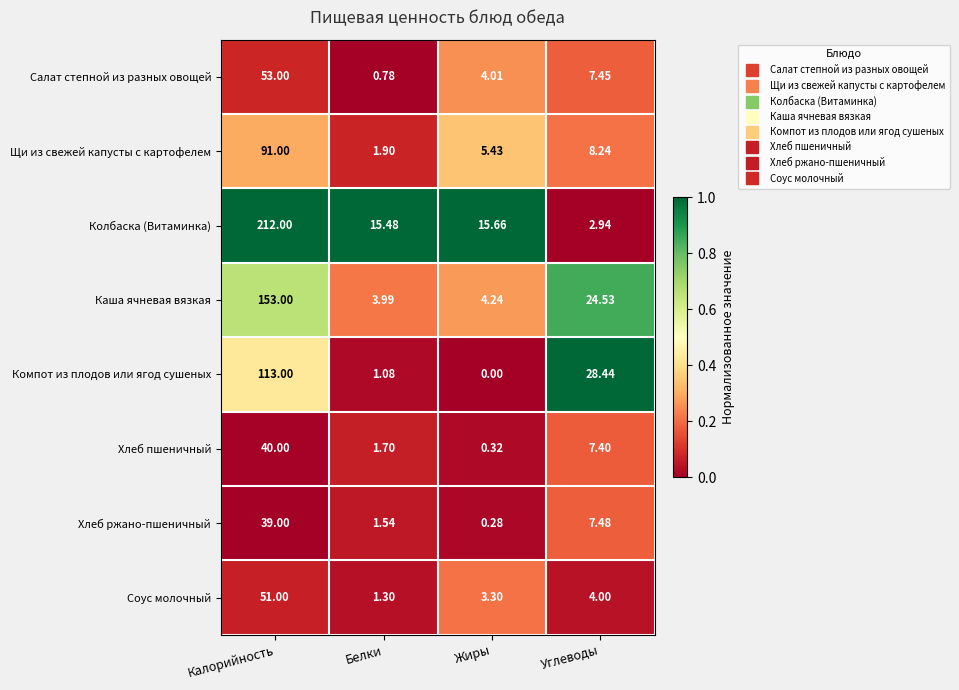

Which series has the largest total across all categories?

Колбаска (Витаминка)